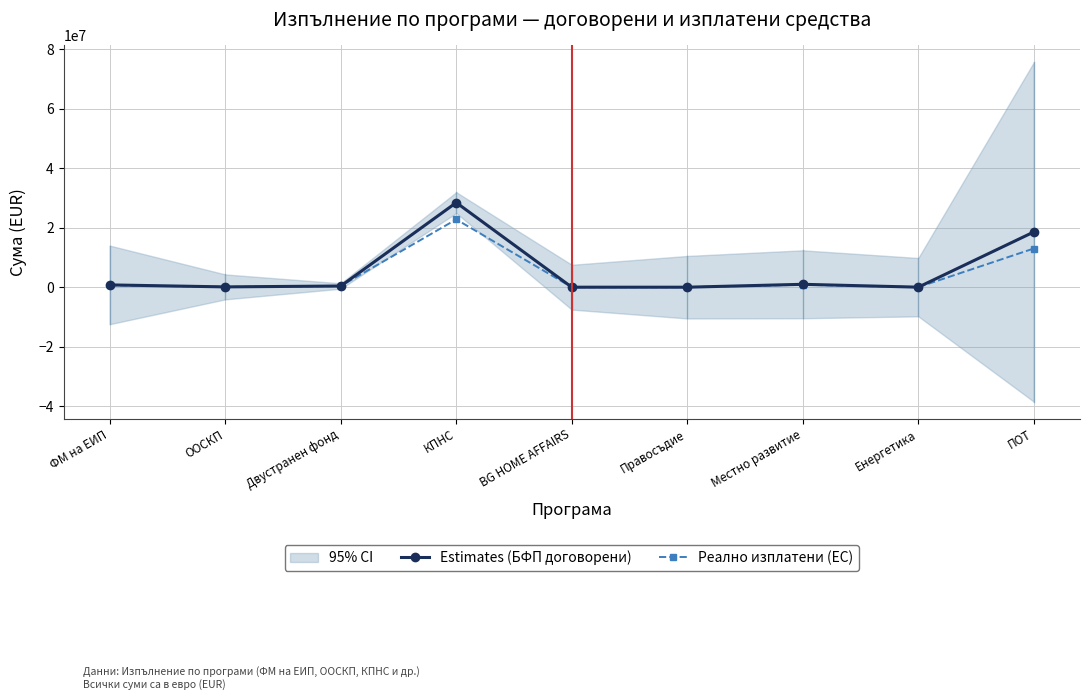

Does the chart have visible grid lines?

Yes